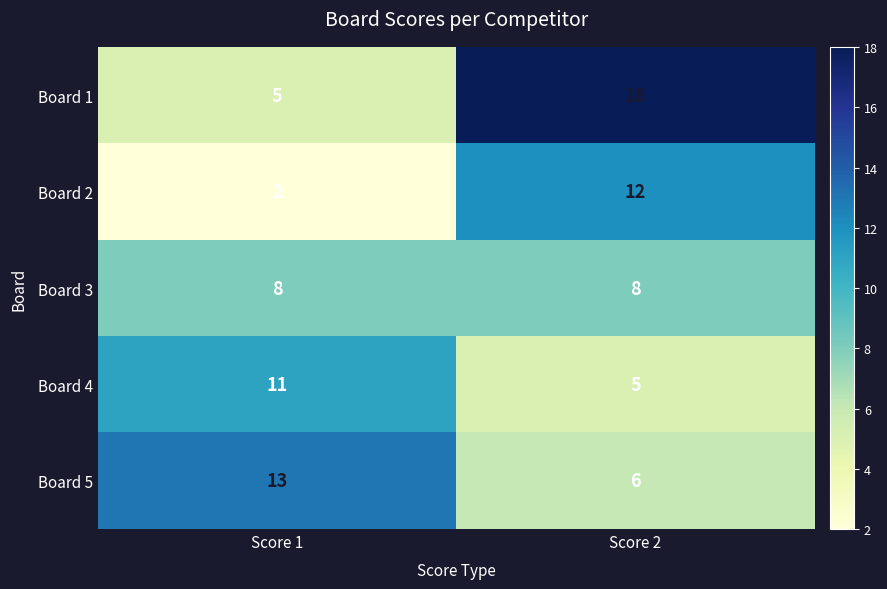

Is it true that Board 5 equals 6 at Score 2?

True